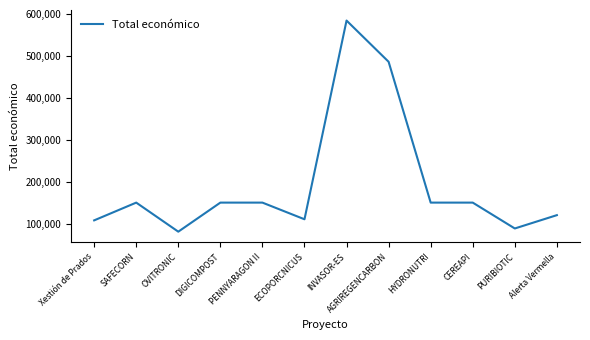

The value at CEREAPI is 31711. True or false?

False